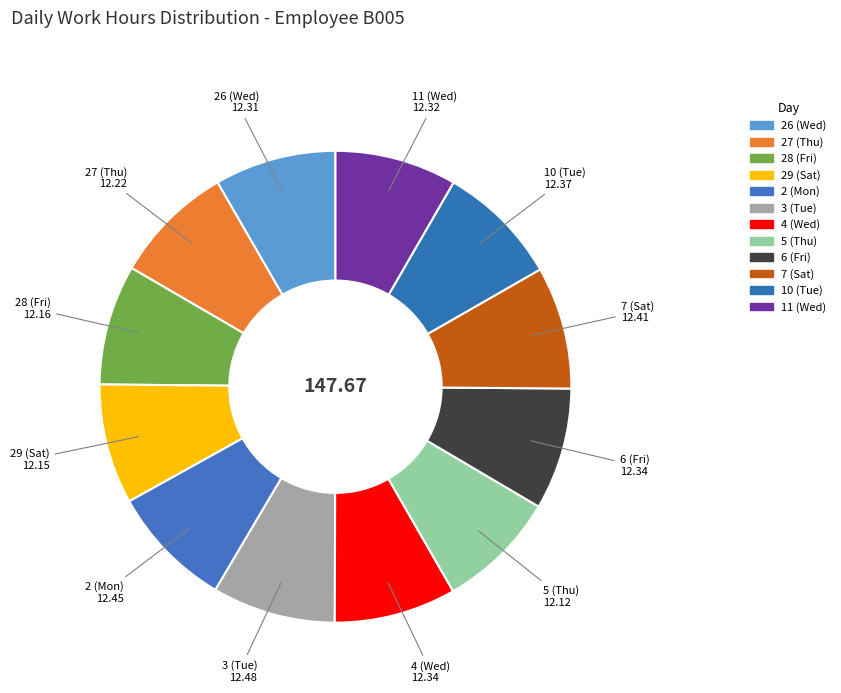

Count the number of slices in the pie.

12